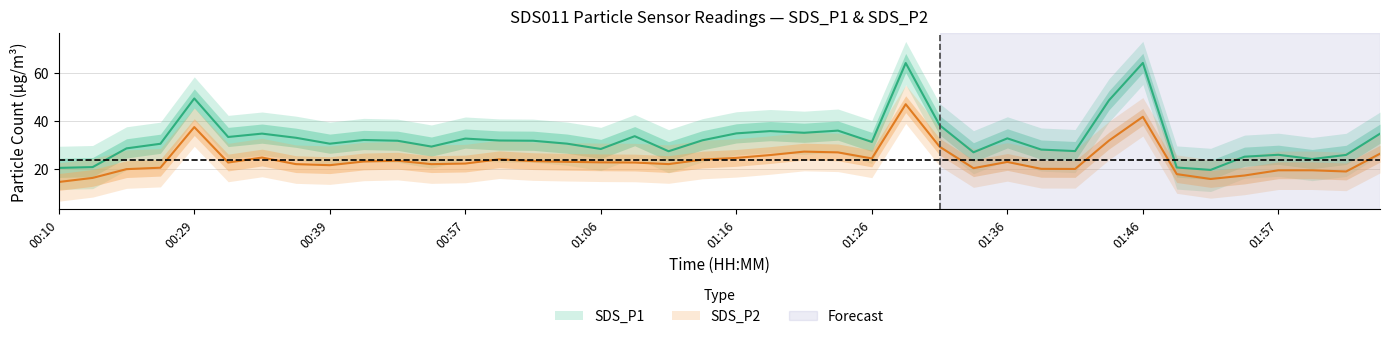

Is this an area chart (filled region under the line)?

No